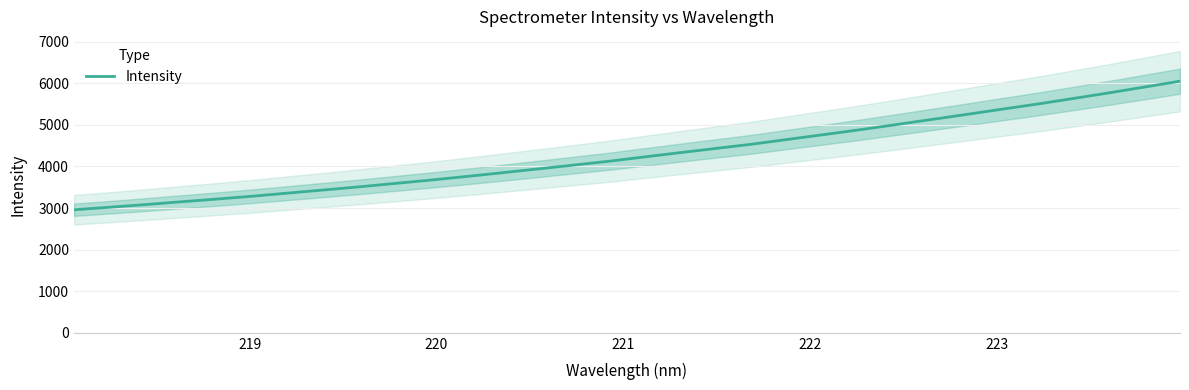

What is the maximum value shown in the chart?

6051.0